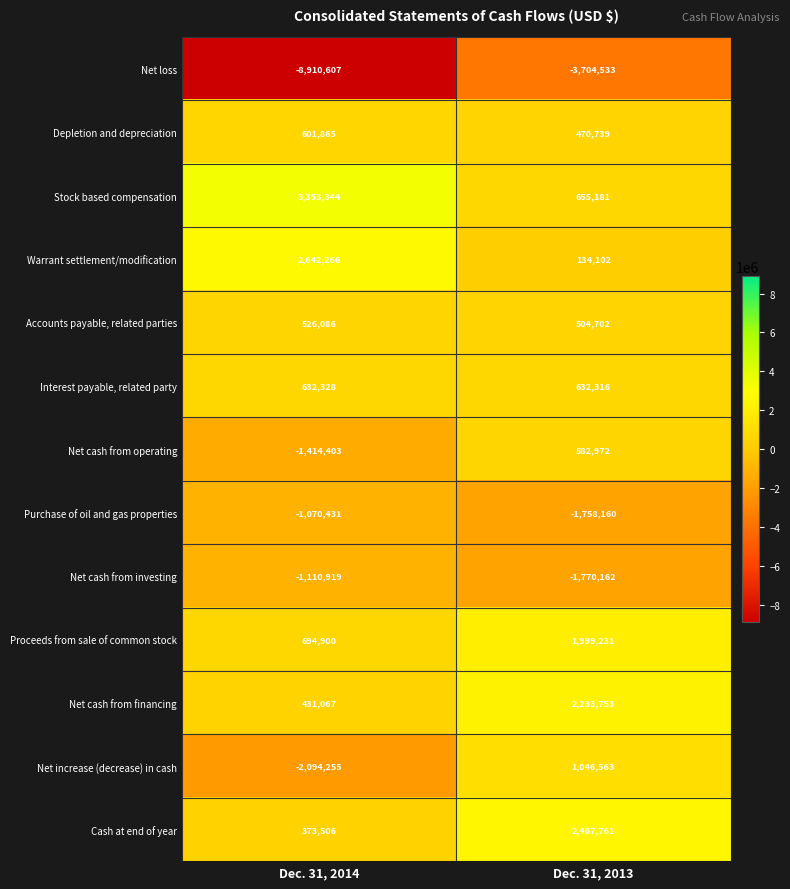

Which series has the widest spread of values?

Net loss